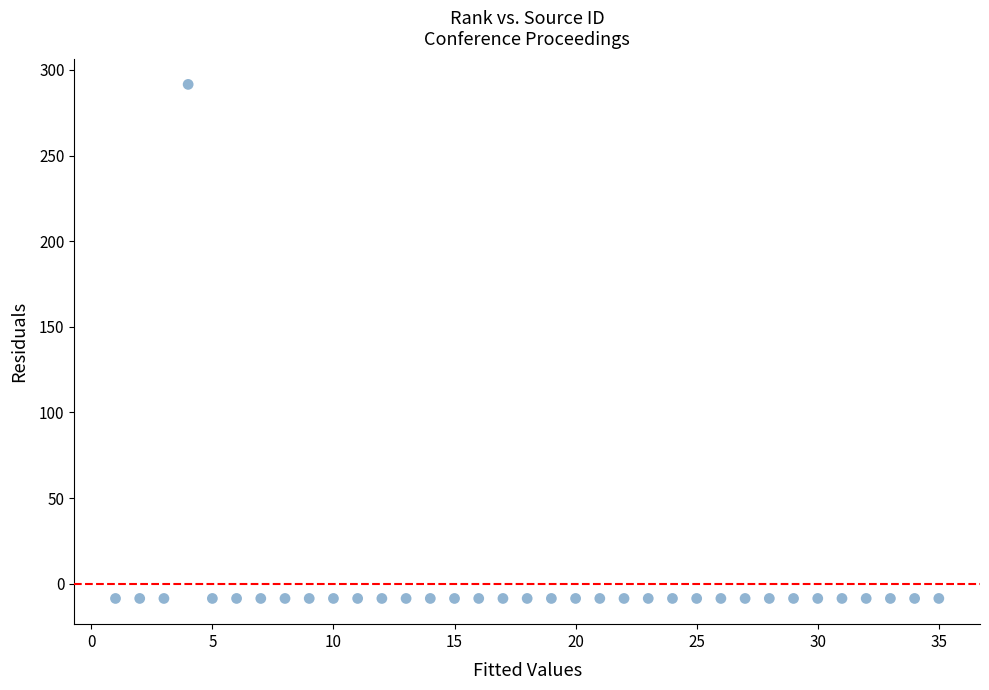

What is the range of X values (max minus min)?

34.0